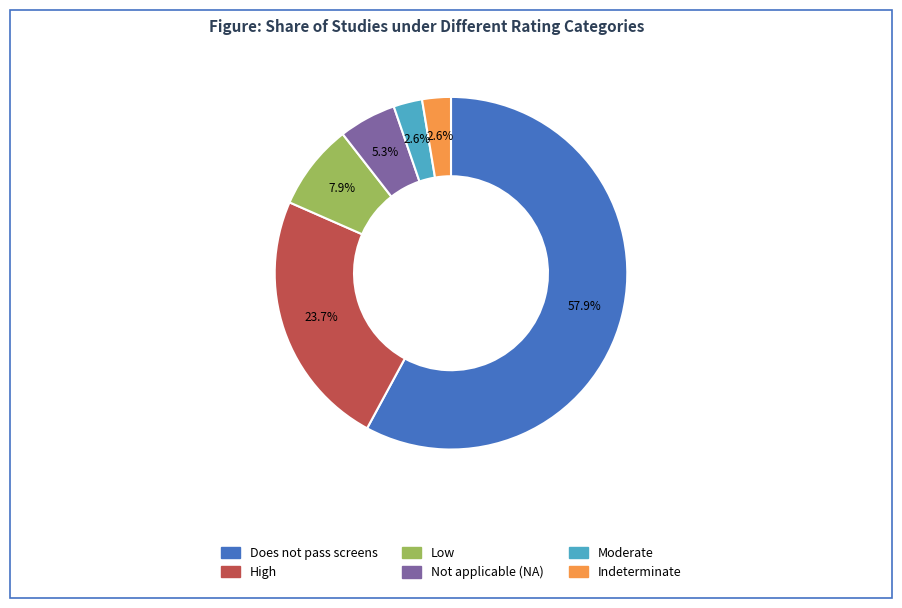

Does any single category account for the majority?

Yes